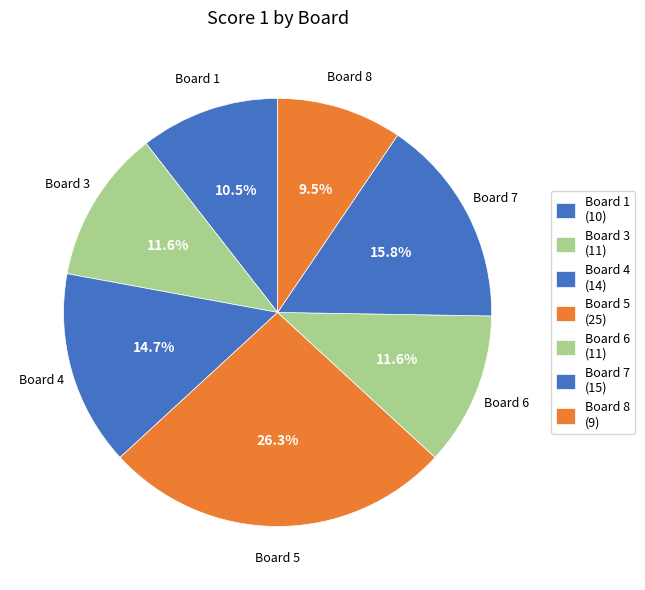

Approximately how many times larger is the value at Board 5 compared to Board 3?

2.3